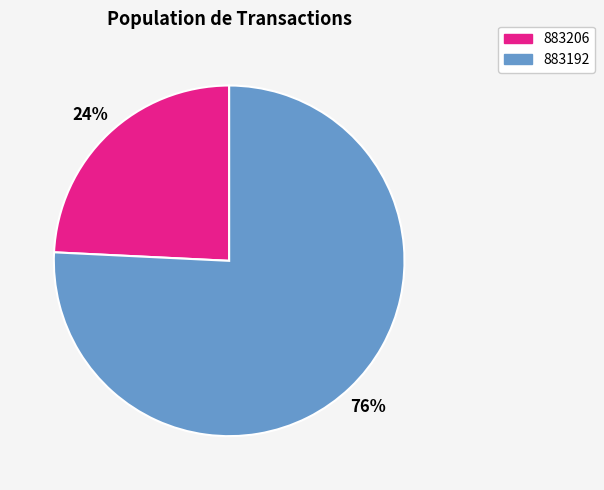

Is there a majority slice in this chart?

Yes